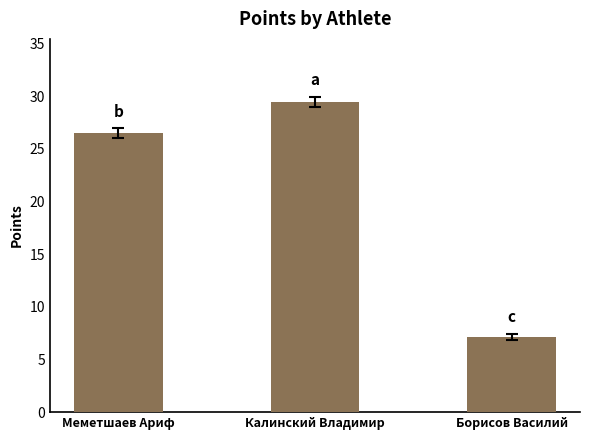

What is the value of the 2nd bar from the left?

29.4